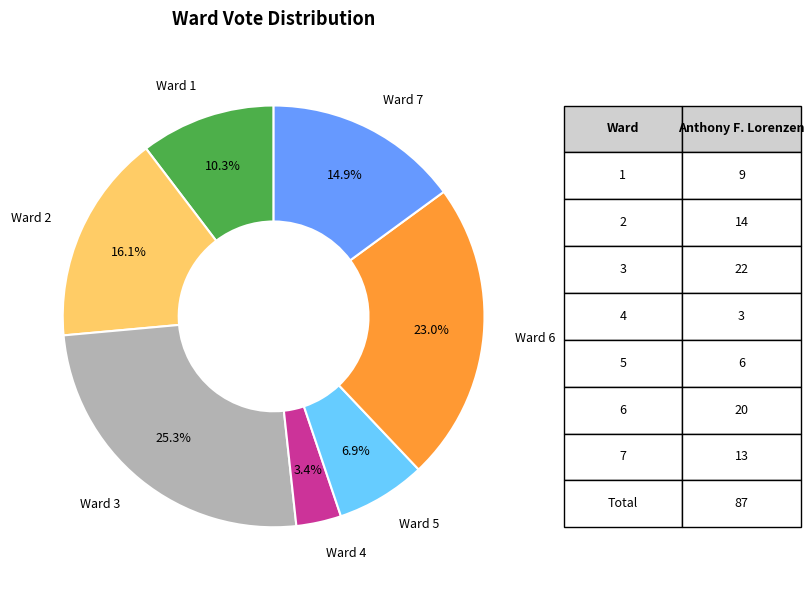

Is there any slice that represents more than half of the pie?

No